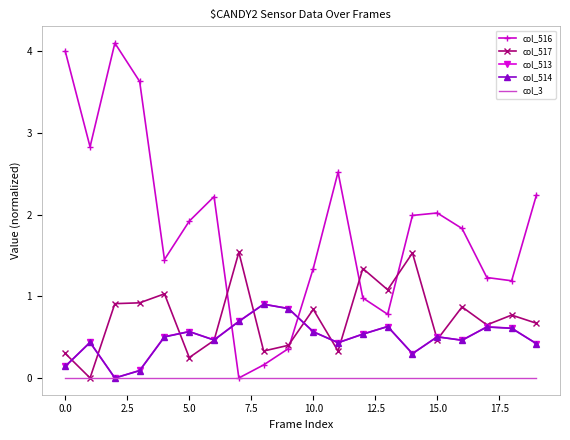

How many categories are shown in the chart?

20